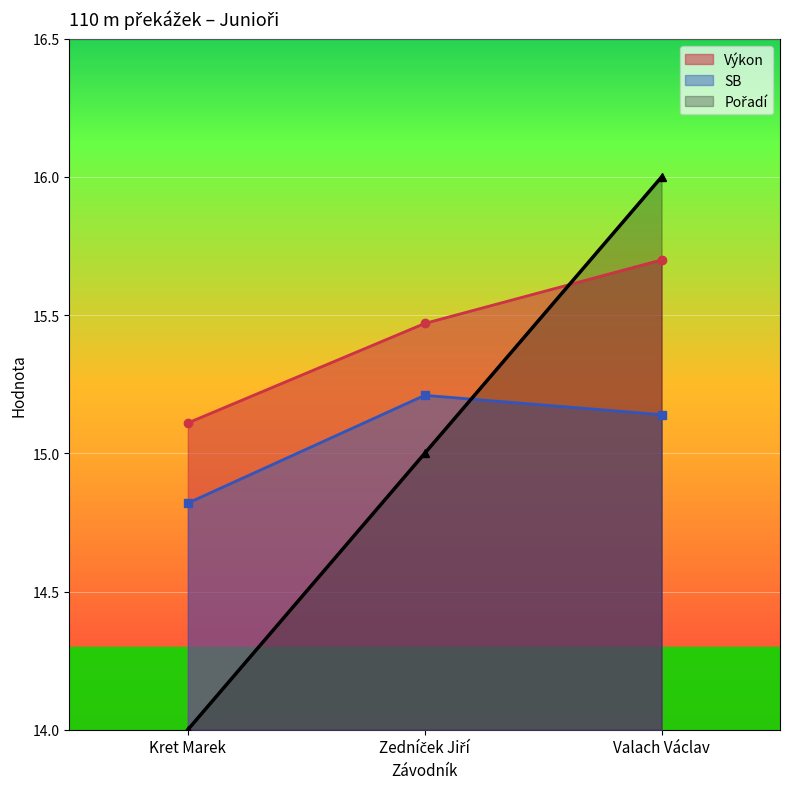

At which category is the sum across all series the highest?

Valach Václav